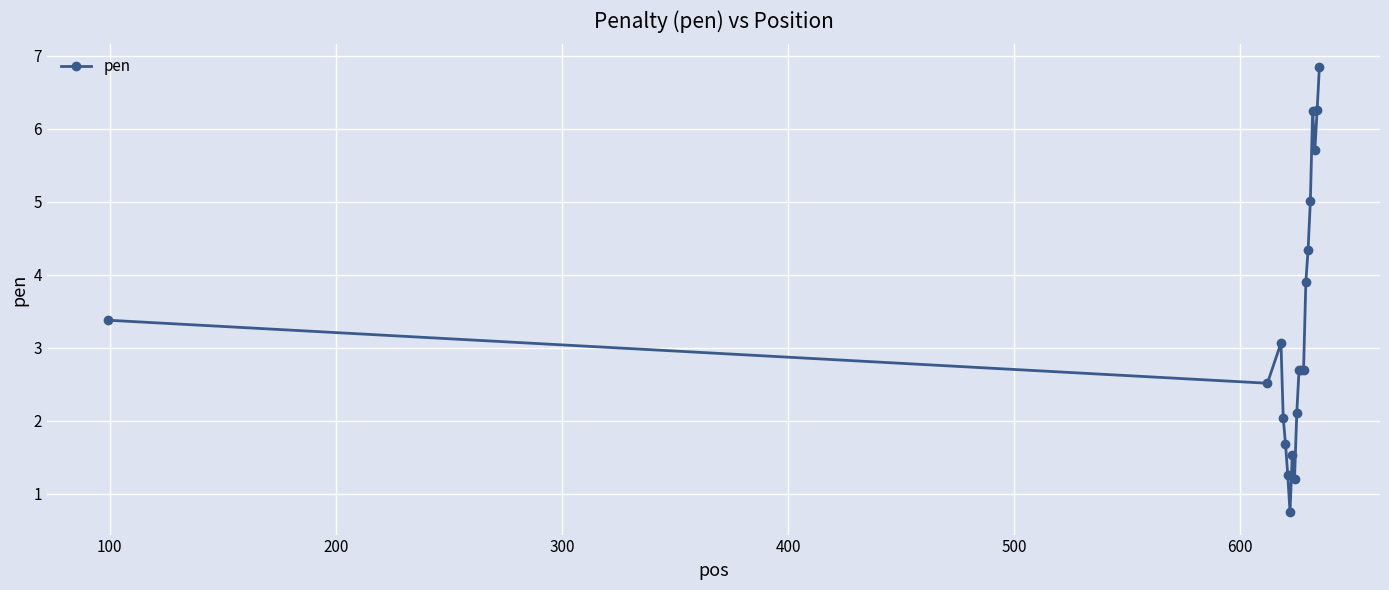

What is the value of the 1st point from the left?

3.4